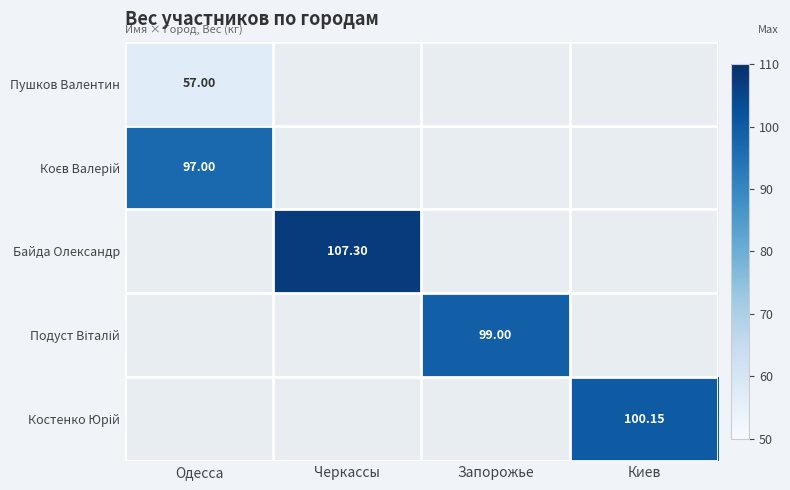

Which label corresponds to the smallest value in the chart?

Одесса